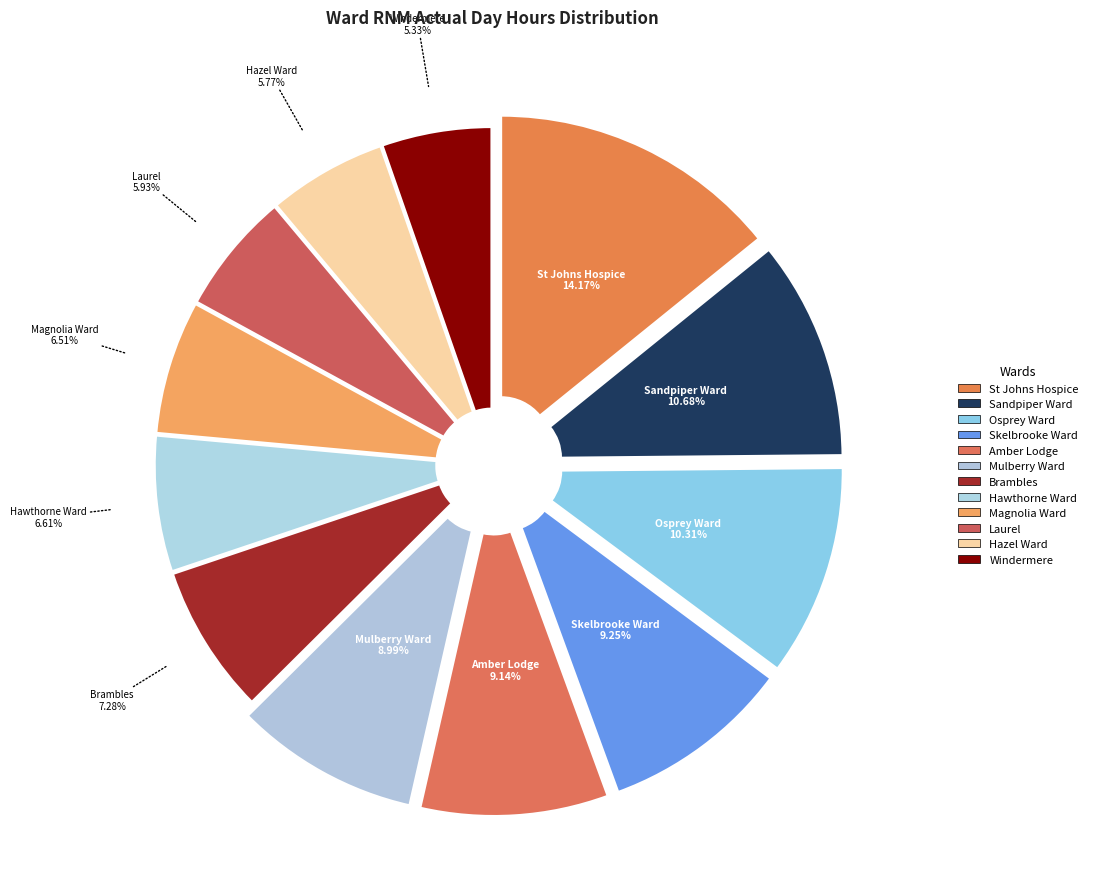

Rank the categories by value from lowest to highest.

Windermere, Hazel Ward, Laurel, Magnolia Ward, Hawthorne Ward, Brambles, Mulberry Ward, Amber Lodge, Skelbrooke Ward, Osprey Ward, Sandpiper Ward, St Johns Hospice